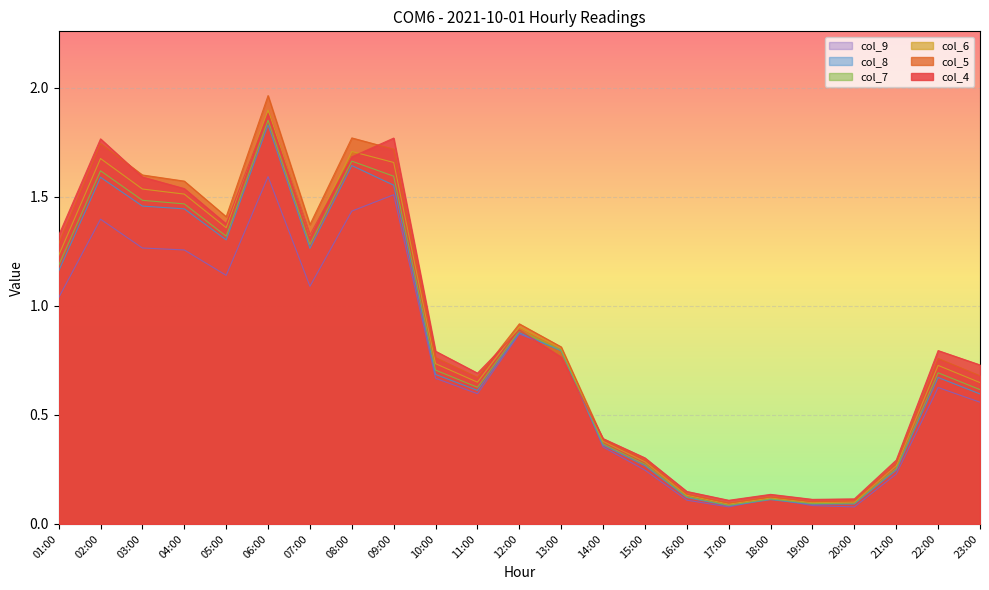

What is the label of the 17th point from the left?

17:00